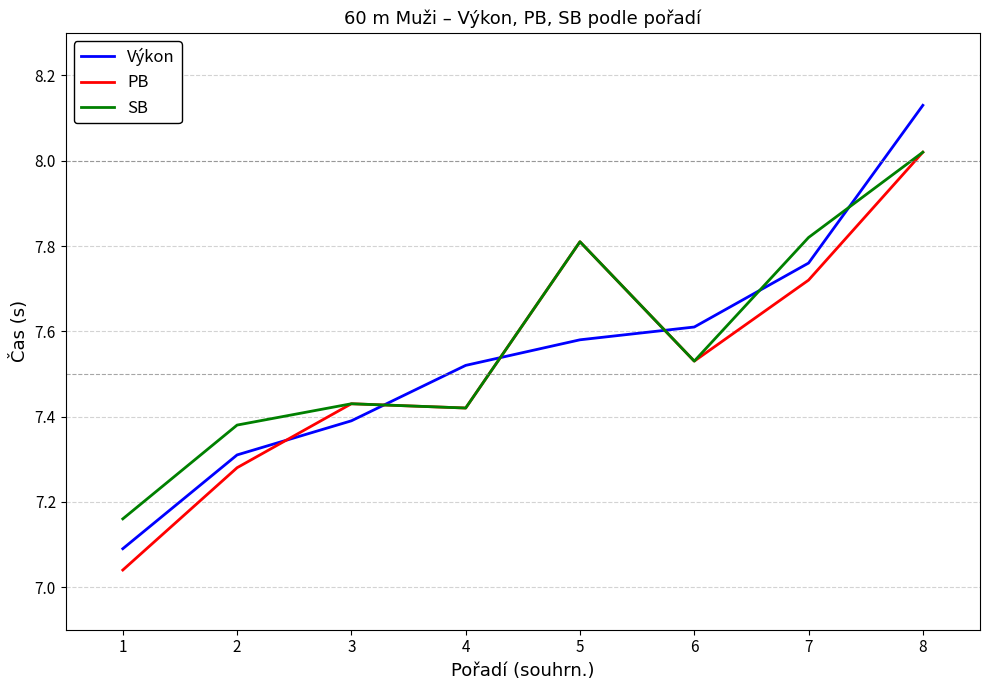

Is the value of Výkon at 3 greater than the value of SB at 4?

No